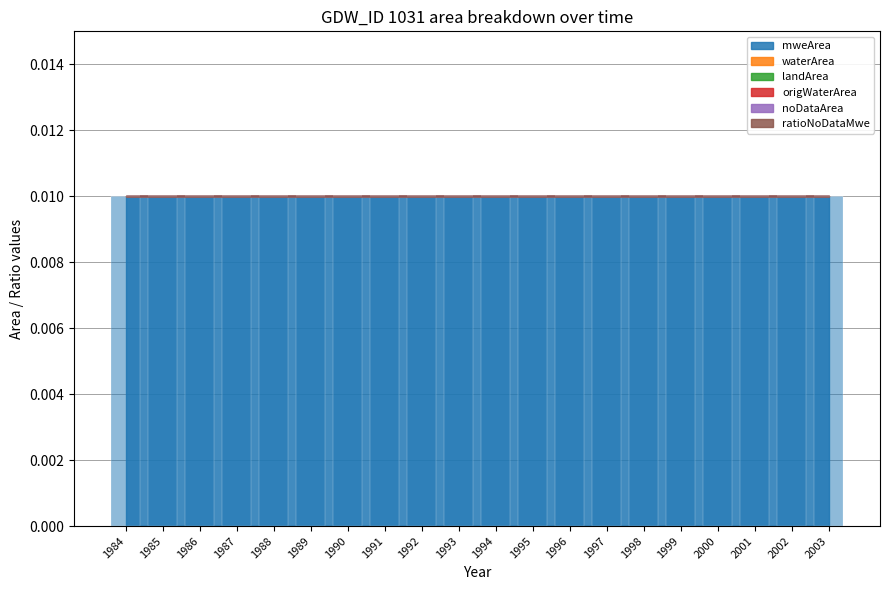

List the series in order of their peak value, highest first.

mweArea, waterArea, landArea, origWaterArea, noDataArea, ratioNoDataMwe